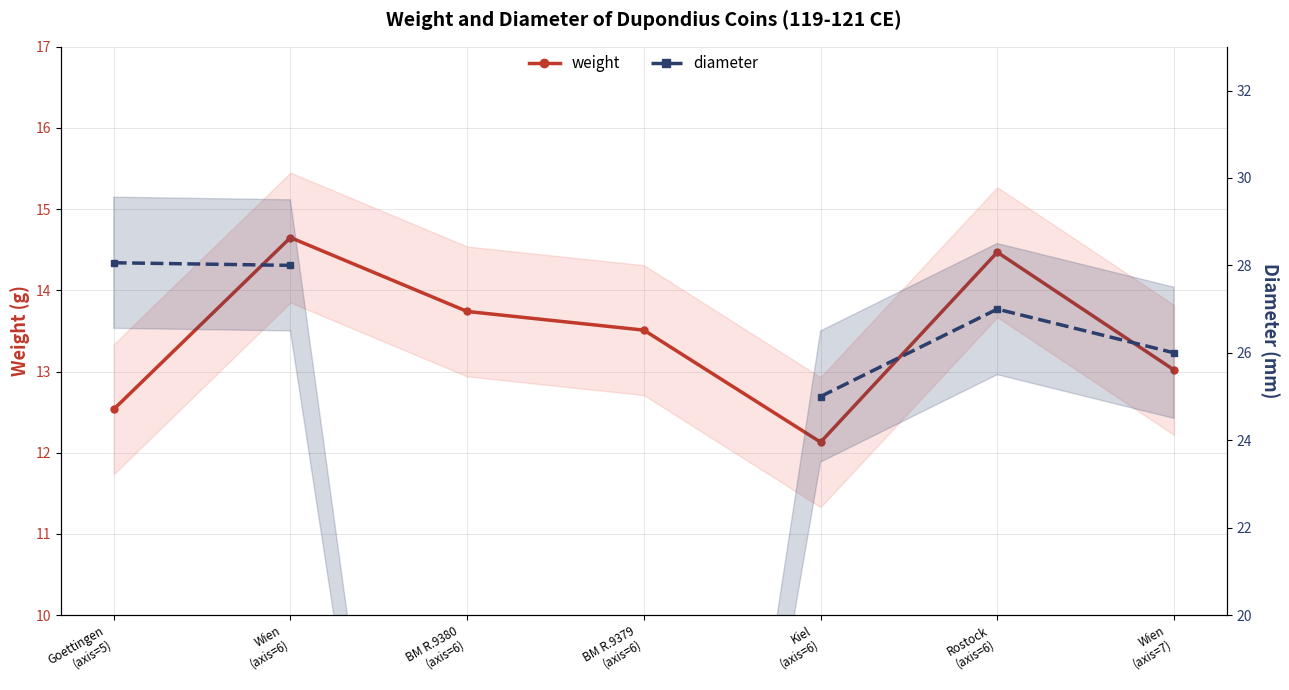

In weight, how many points are higher than both neighbors (excluding endpoints)?

2